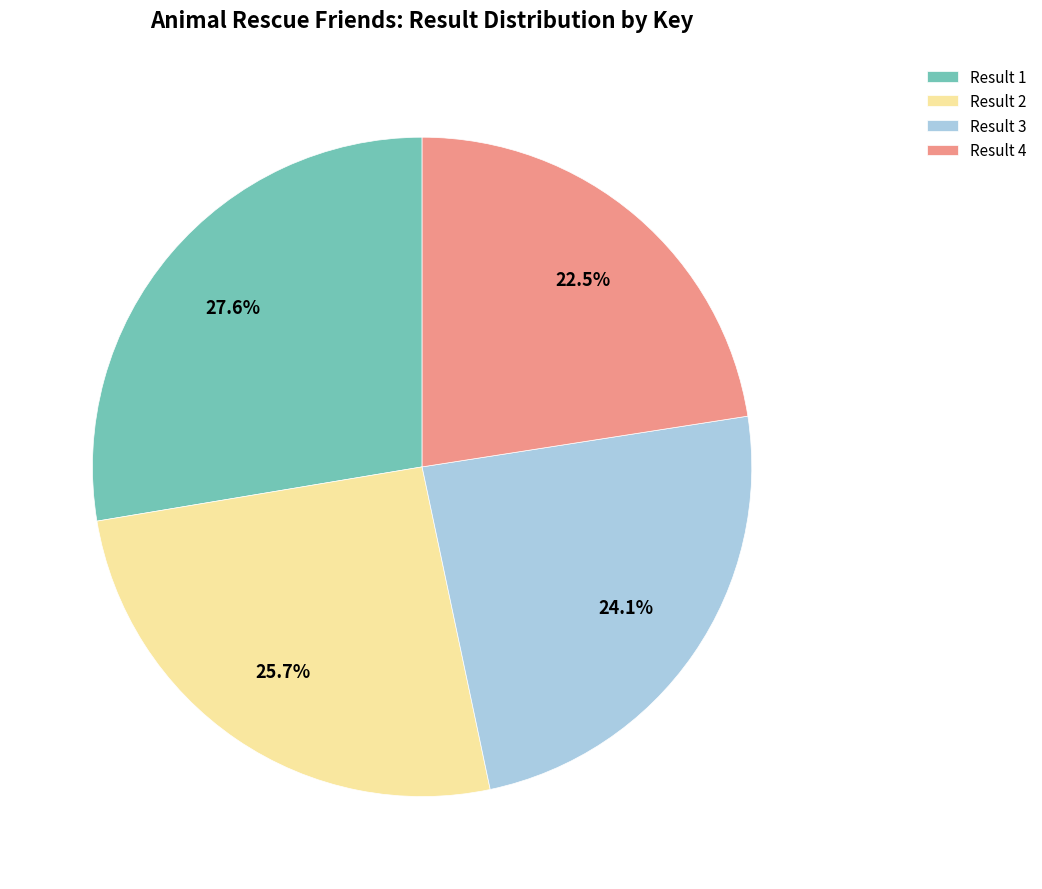

Rank the categories by value from highest to lowest.

Result 1, Result 2, Result 3, Result 4